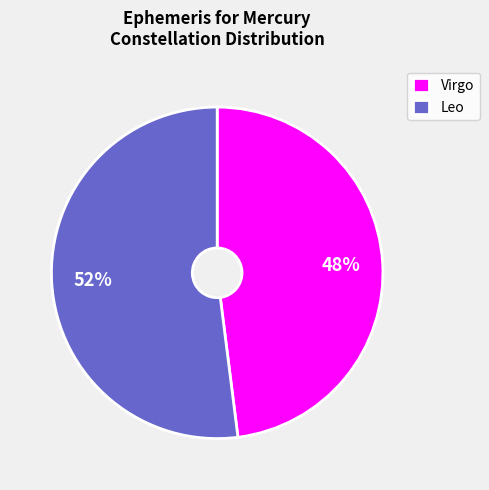

Which slice is the largest?

Leo